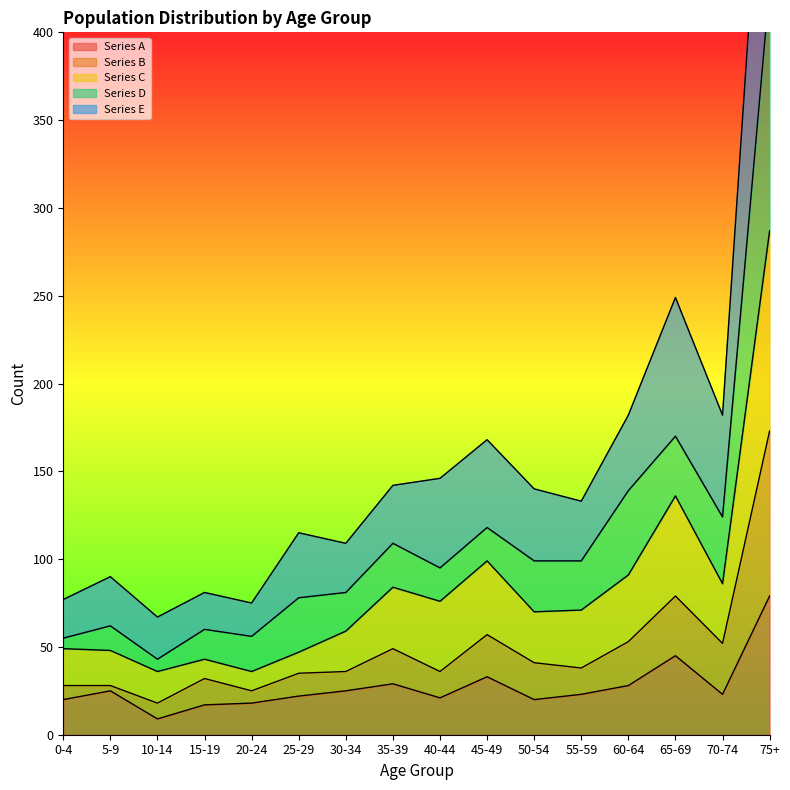

At which label does Series C reach its peak?

75+